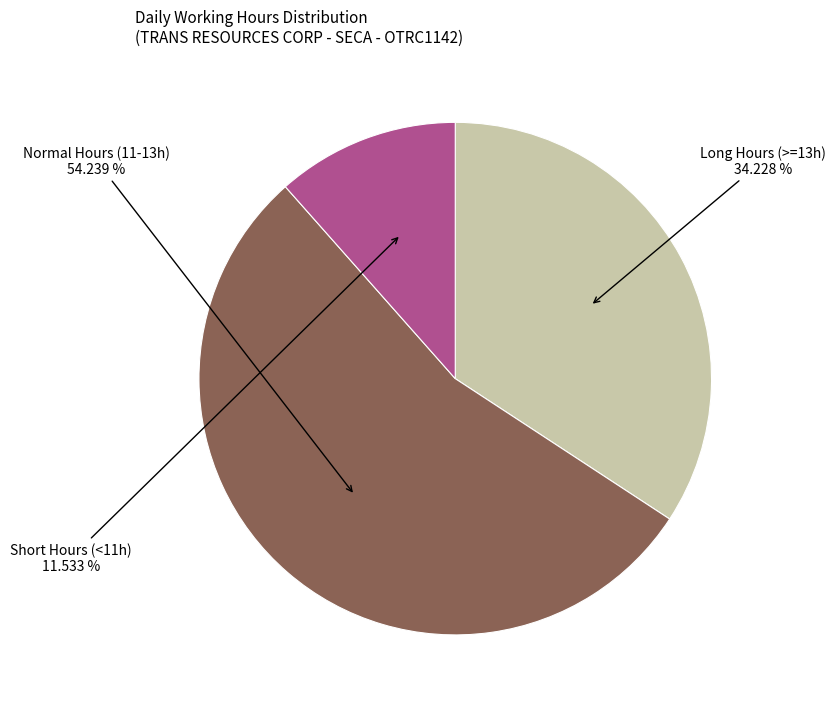

What is the smallest slice in the pie chart?

Short Hours (<11h)